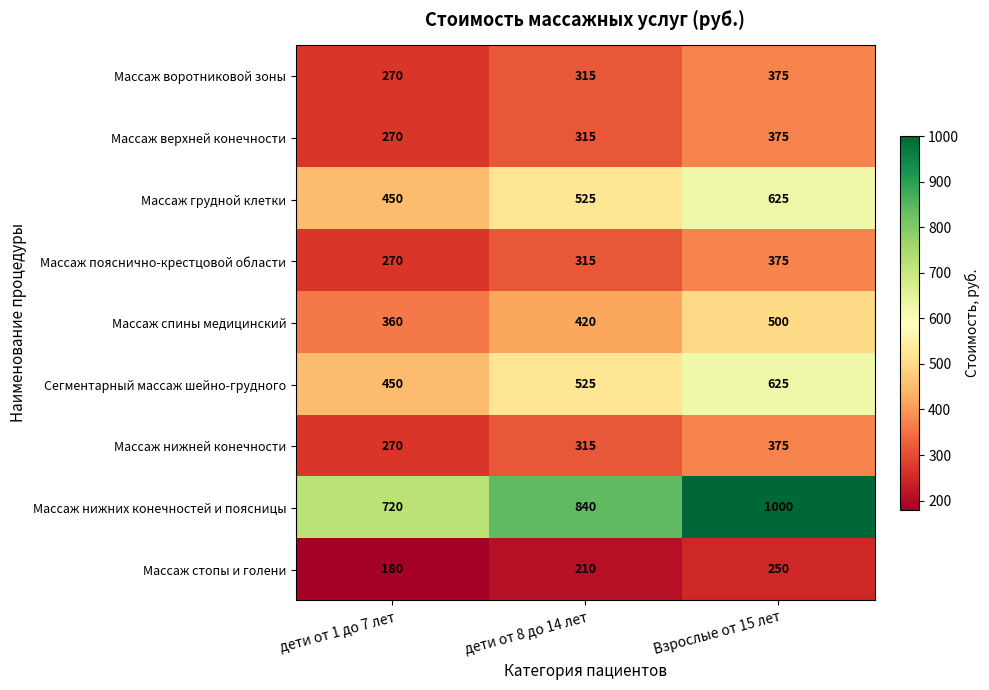

Reading left to right, extract all data points from this chart.

Массаж воротниковой зоны: дети от 1 до 7 лет=270	дети от 8 до 14 лет=315	Взрослые от 15 лет=375
Массаж верхней конечности: дети от 1 до 7 лет=270	дети от 8 до 14 лет=315	Взрослые от 15 лет=375
Массаж грудной клетки: дети от 1 до 7 лет=450	дети от 8 до 14 лет=525	Взрослые от 15 лет=625
Массаж пояснично-крестцовой области: дети от 1 до 7 лет=270	дети от 8 до 14 лет=315	Взрослые от 15 лет=375
Массаж спины медицинский: дети от 1 до 7 лет=360	дети от 8 до 14 лет=420	Взрослые от 15 лет=500
Сегментарный массаж шейно-грудного: дети от 1 до 7 лет=450	дети от 8 до 14 лет=525	Взрослые от 15 лет=625
Массаж нижней конечности: дети от 1 до 7 лет=270	дети от 8 до 14 лет=315	Взрослые от 15 лет=375
Массаж нижних конечностей и поясницы: дети от 1 до 7 лет=720	дети от 8 до 14 лет=840	Взрослые от 15 лет=1000
Массаж стопы и голени: дети от 1 до 7 лет=180	дети от 8 до 14 лет=210	Взрослые от 15 лет=250